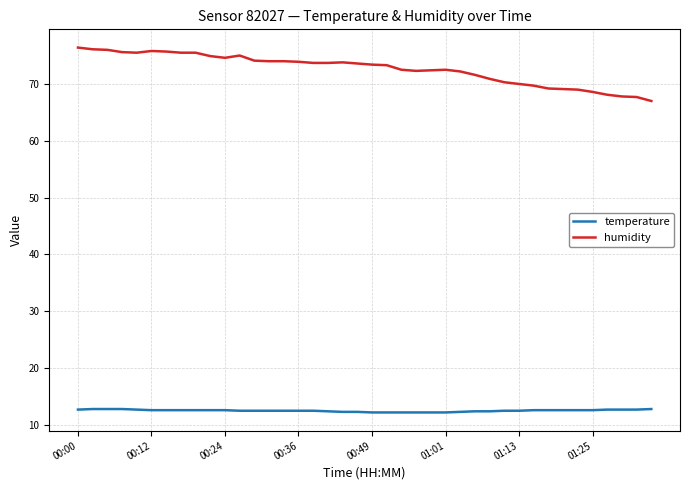

Rank the series by their average value, from highest to lowest.

humidity, temperature